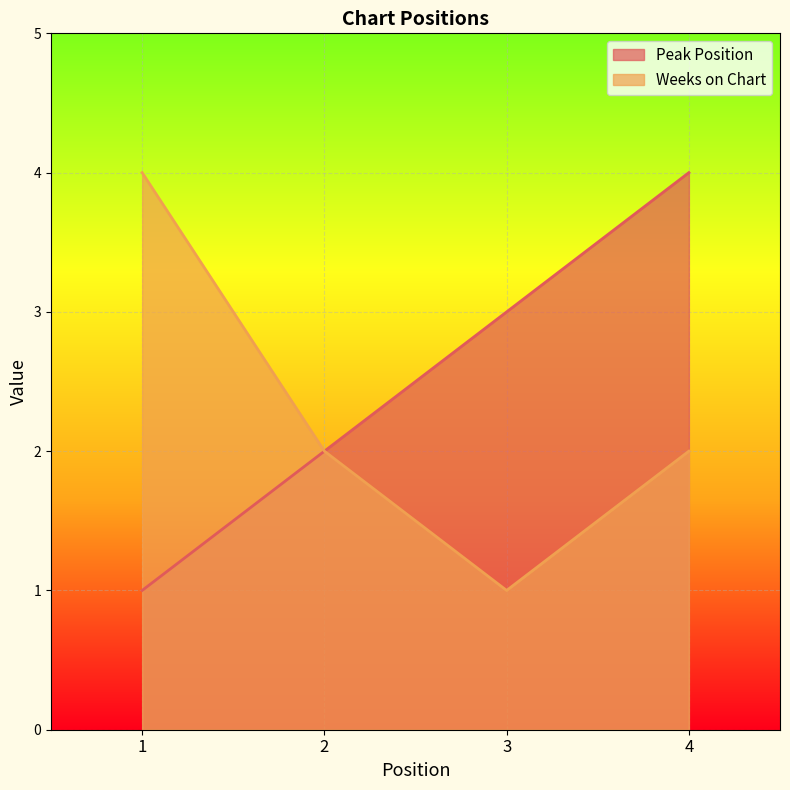

Is the value of Peak Position at 3 greater than the value of Weeks on Chart at 3?

Yes